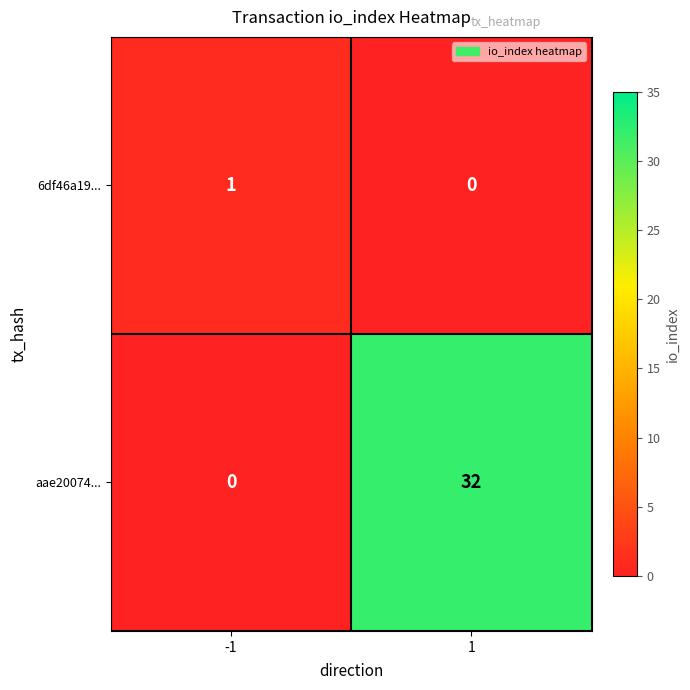

How many categories are shown in the chart?

2